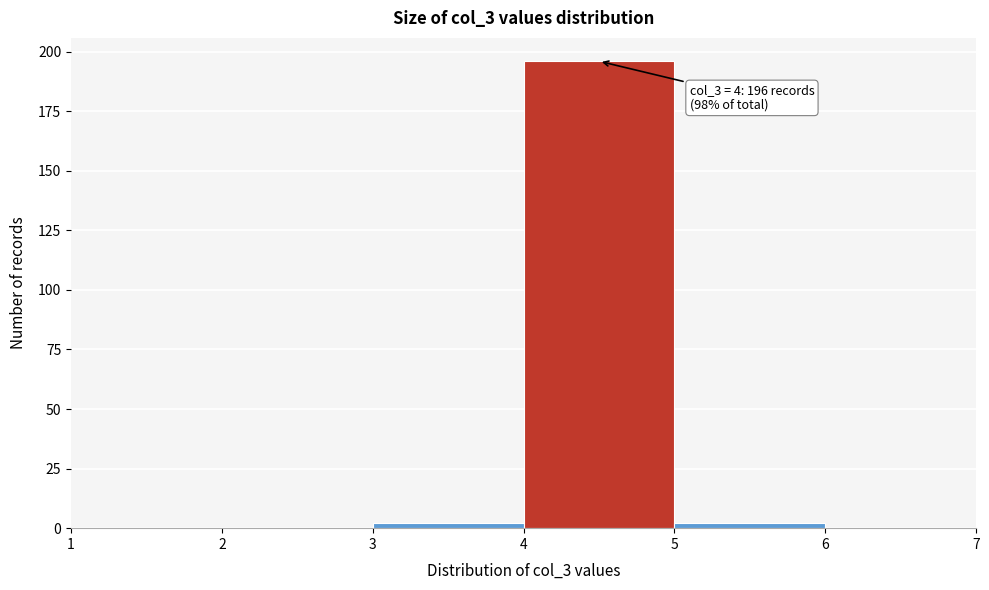

Over which range of the x-axis is the bar tallest?

4 to 5